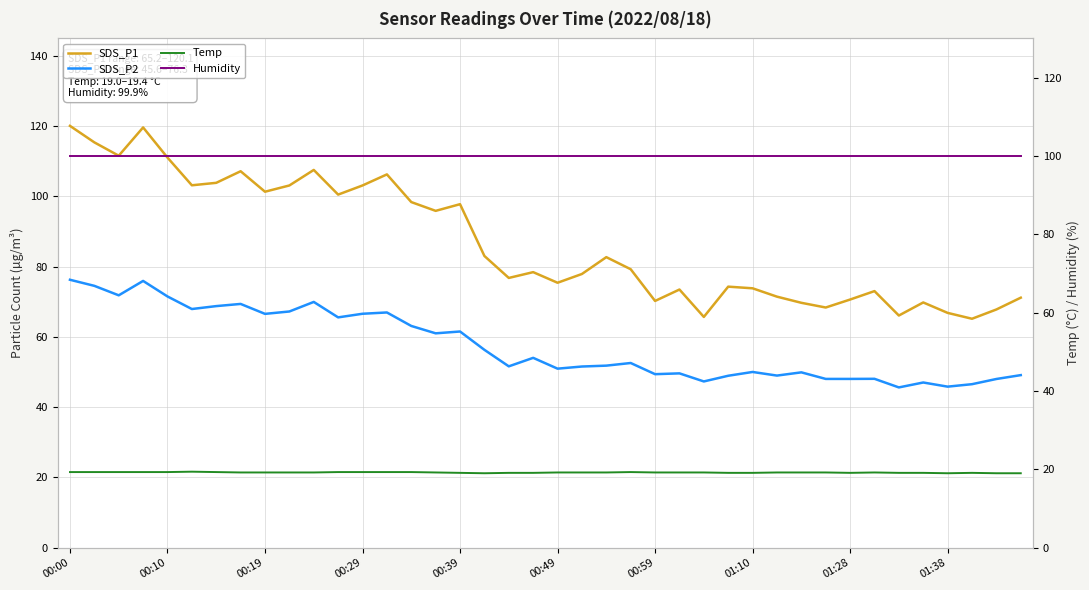

The value of Temp at 22 is 19.2. True or false?

True